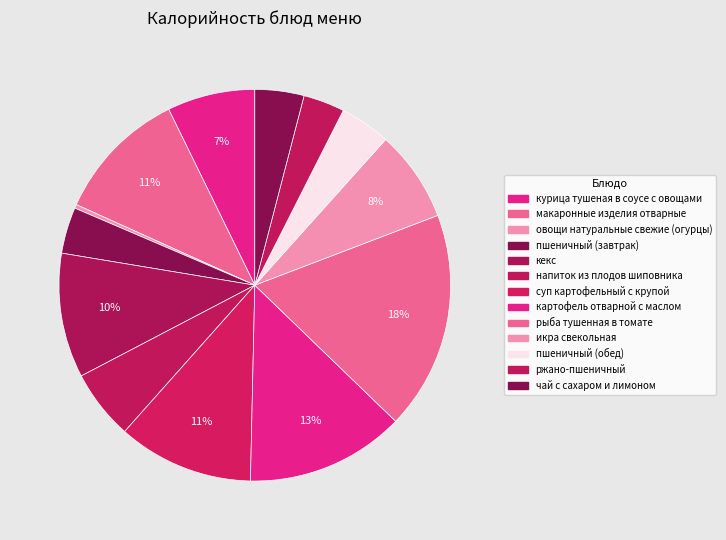

The напиток из плодов шиповника slice represents 18% of the pie. True or false?

False